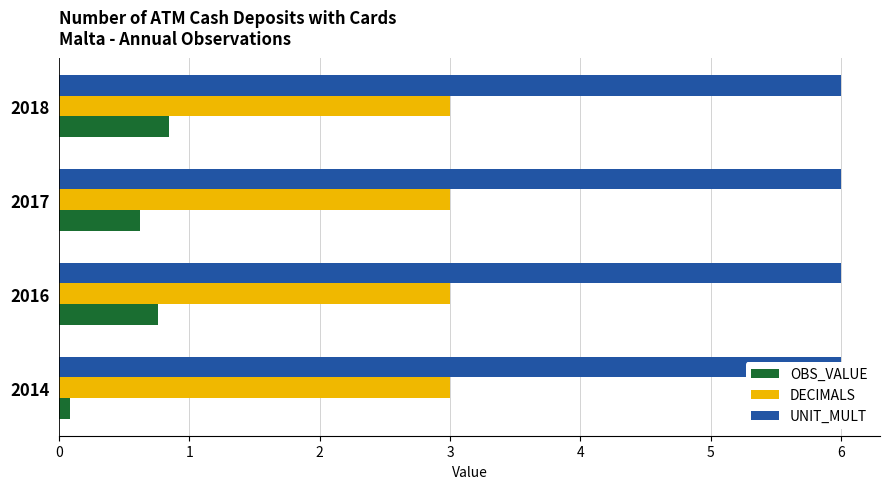

Are the bars horizontal?

Yes